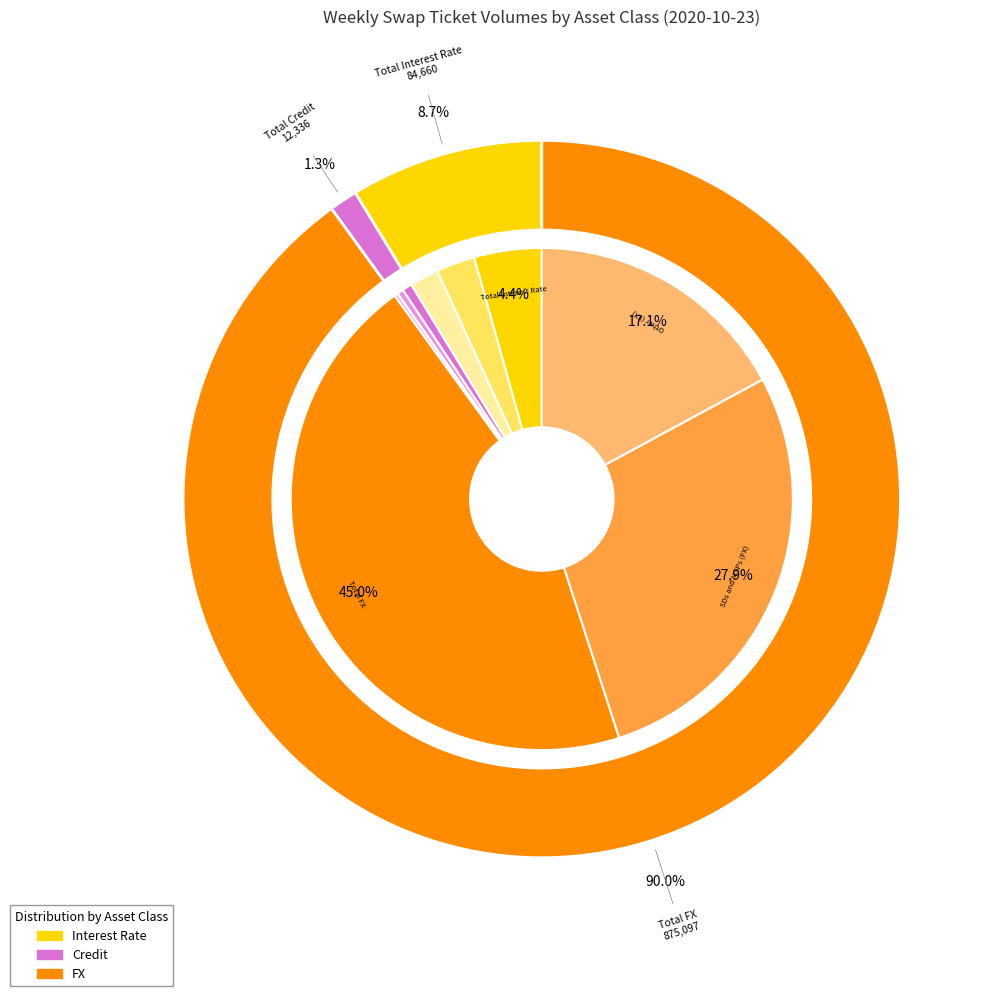

Count the number of slices in the pie.

9